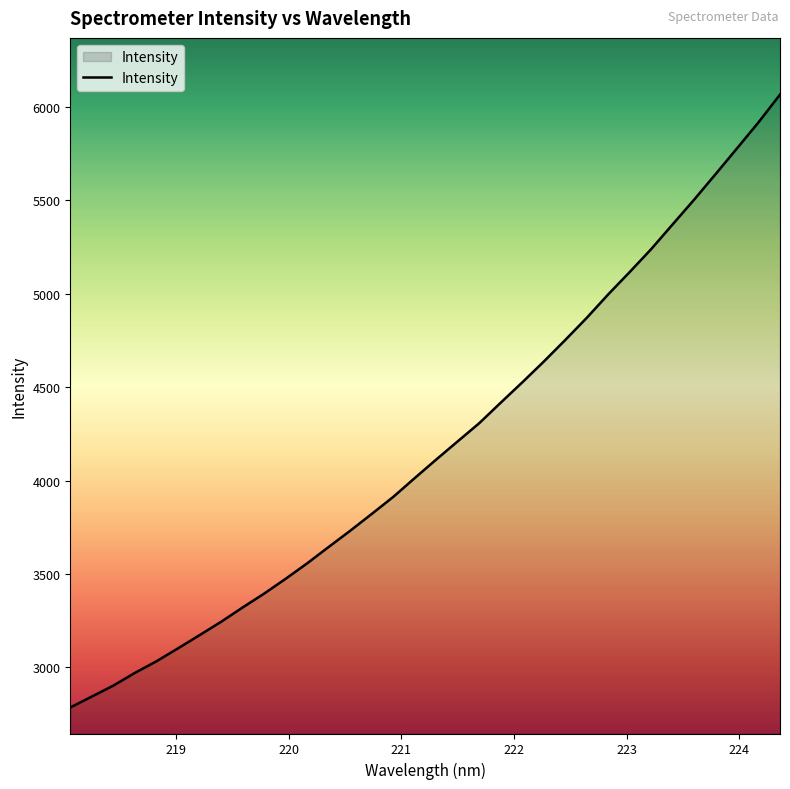

How many values are below 4112?

17